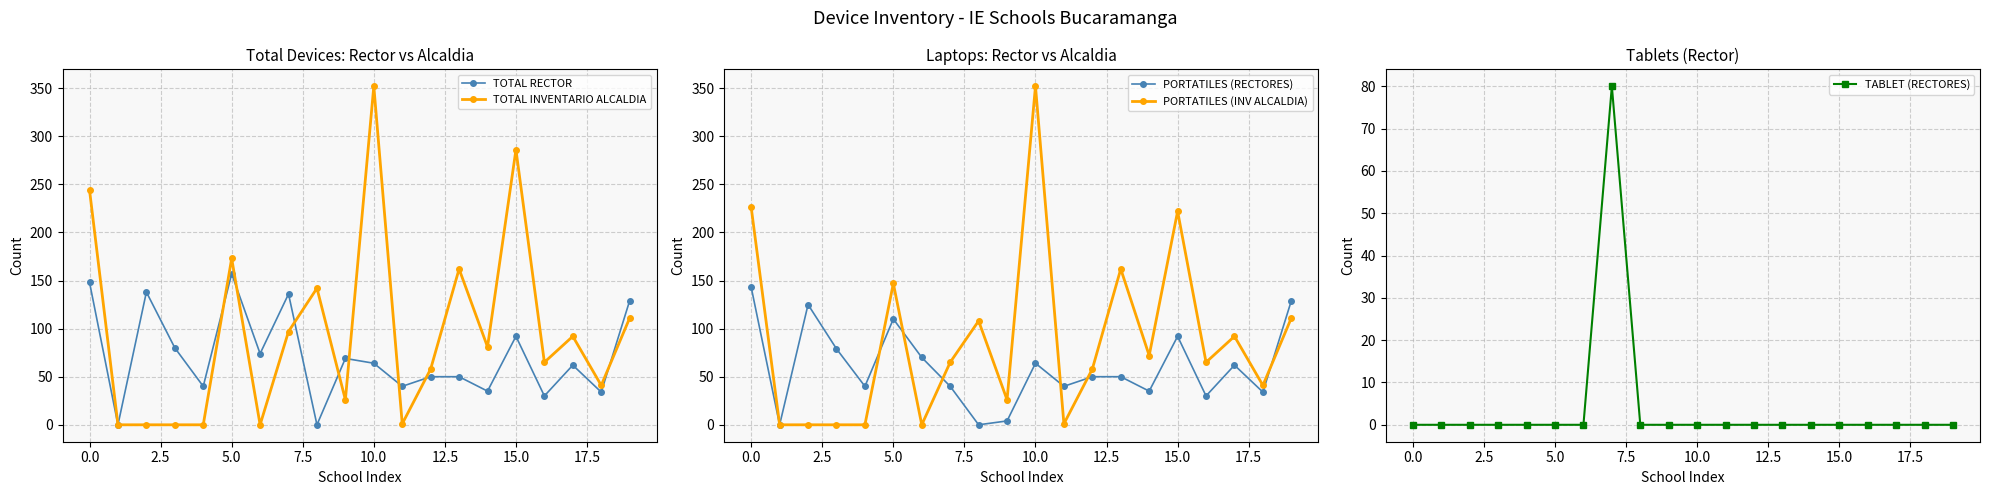

True or false: TOTAL INVENTARIO ALCALDIA has a value of 46 at 17.

False